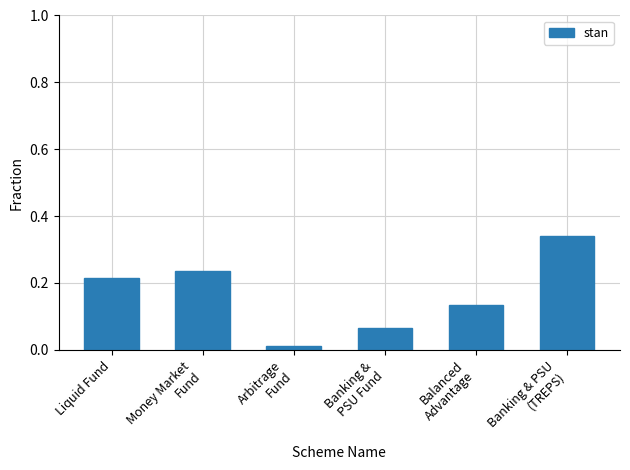

True or false: the data shows 0.4 at Liquid Fund.

False